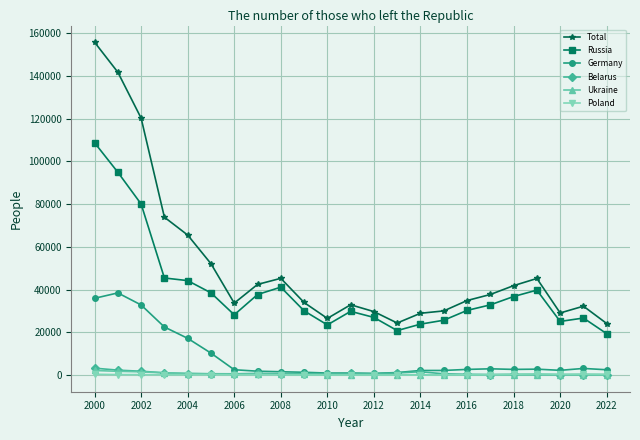

True or false: Total and Belarus intersect in this chart.

False